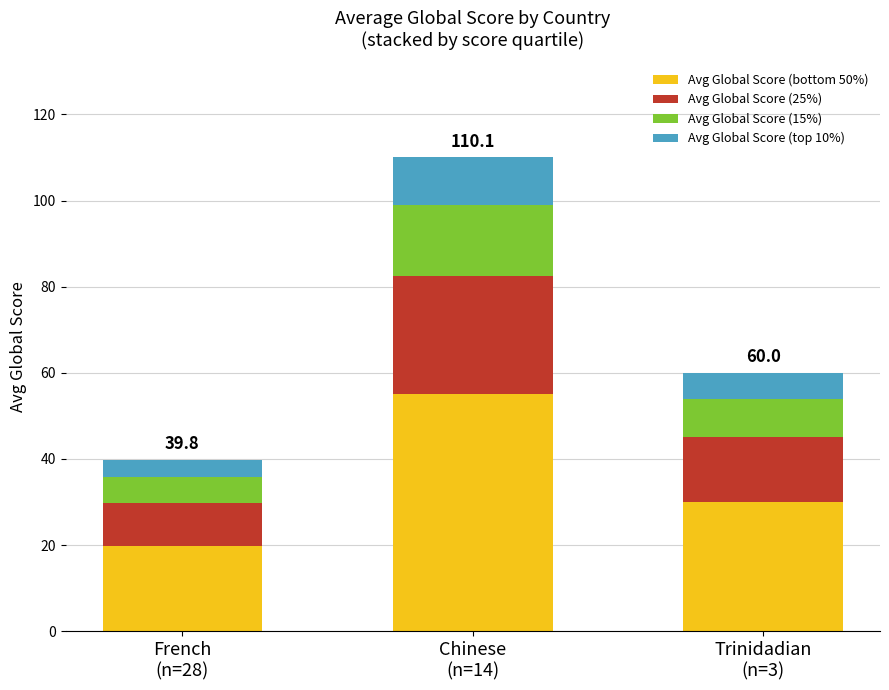

What is the average value of the Avg Global Score (bottom 50%) series?

35.0